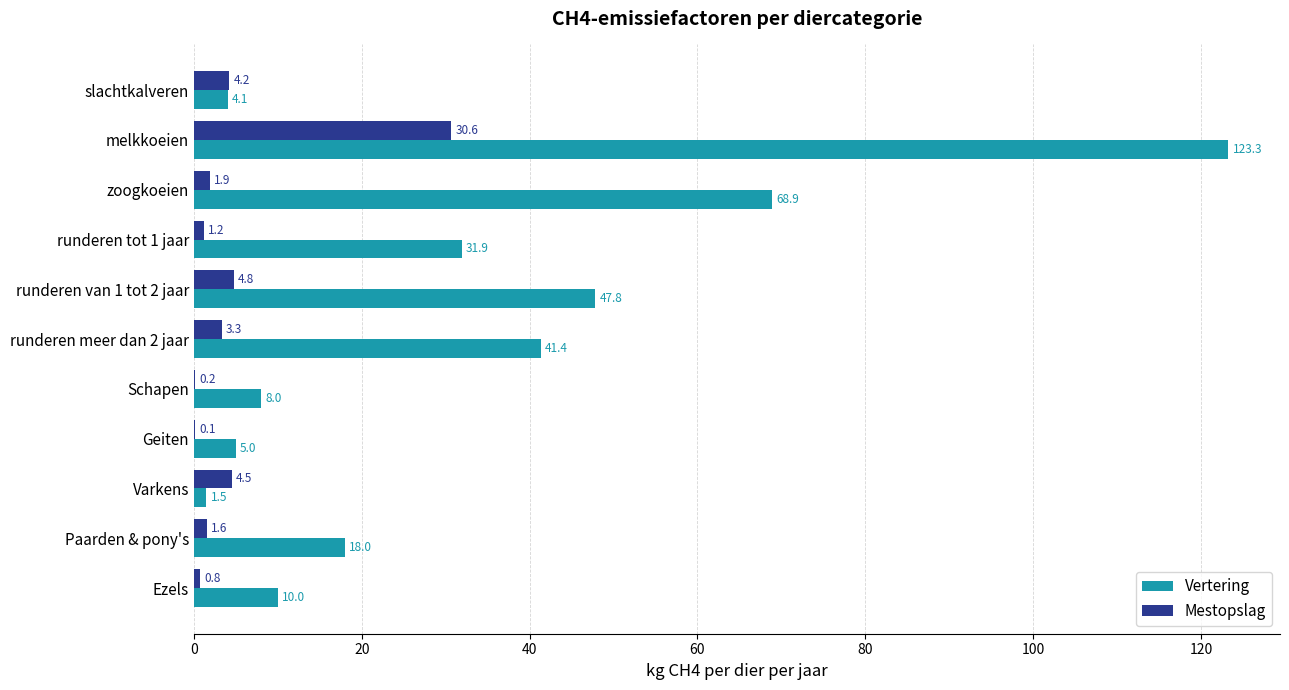

The value of Mestopslag at Ezels is 0.8. True or false?

True